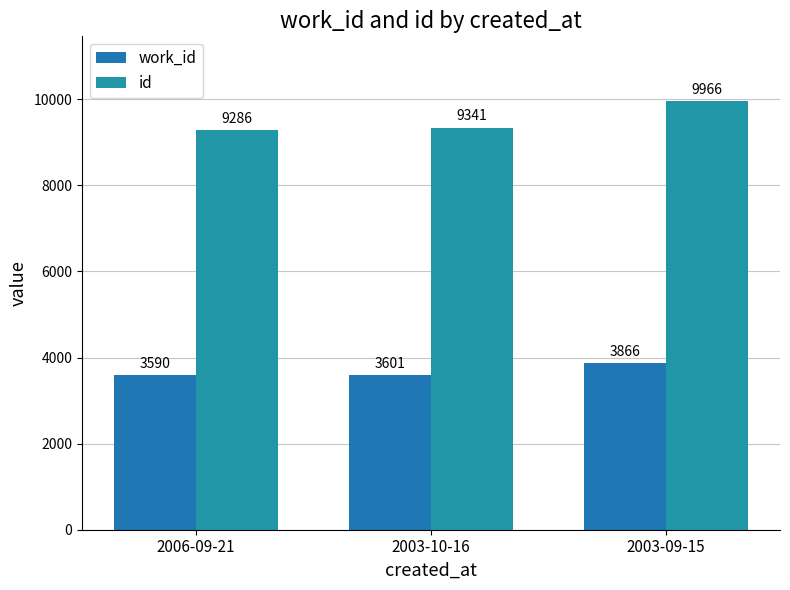

What is the difference between the maximum and minimum values in the work_id series?

276